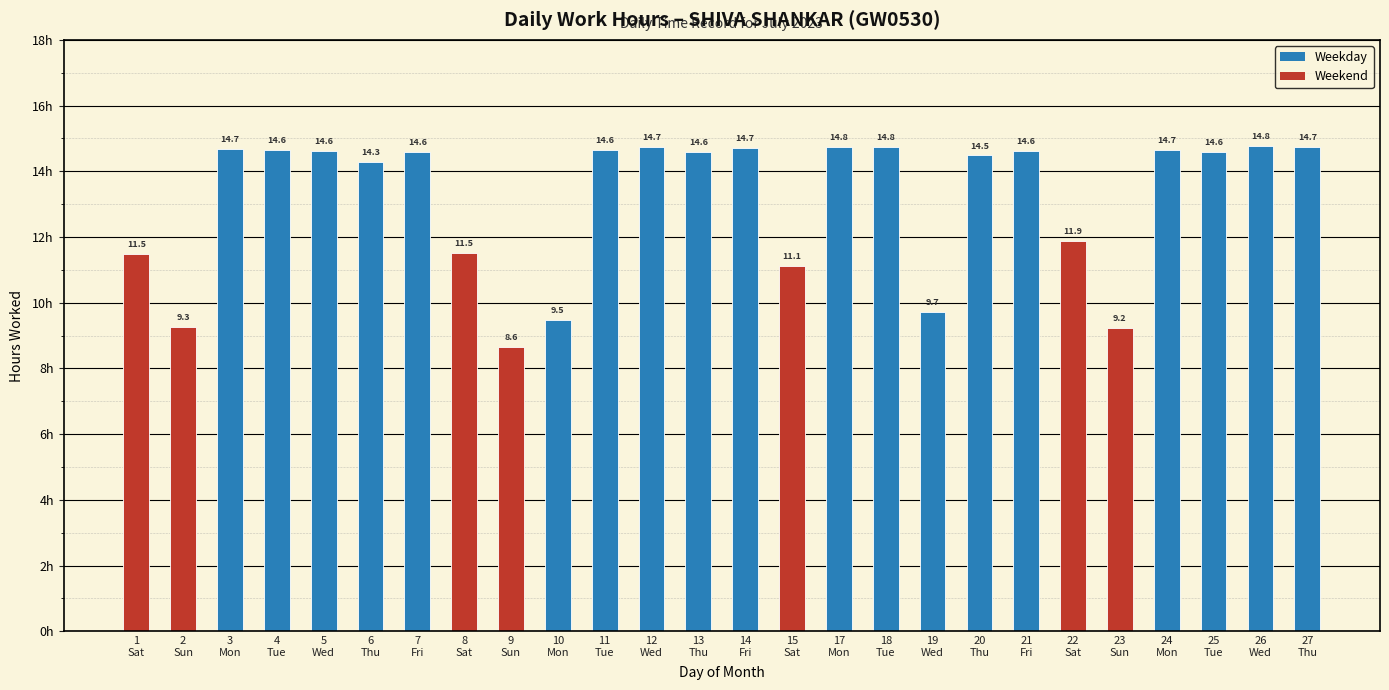

What is the maximum value shown in the chart?

14.8